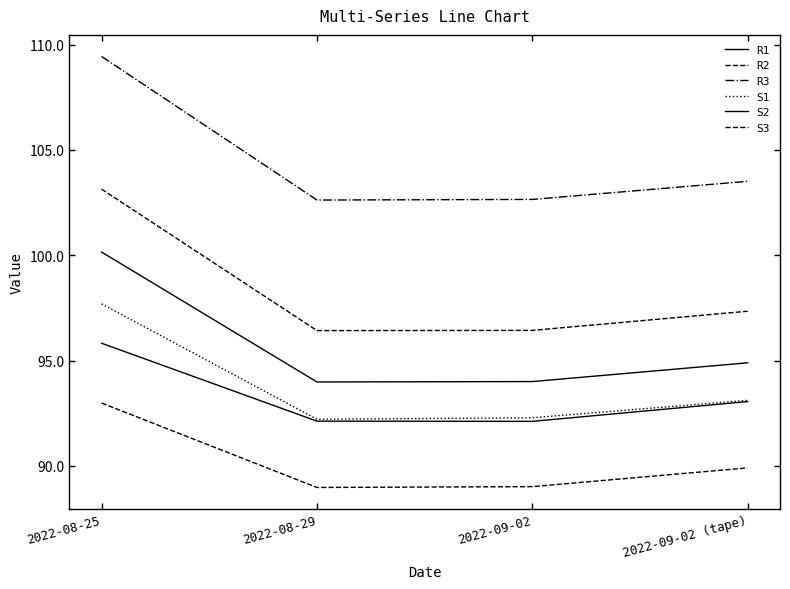

How many lines are shown in the chart?

6